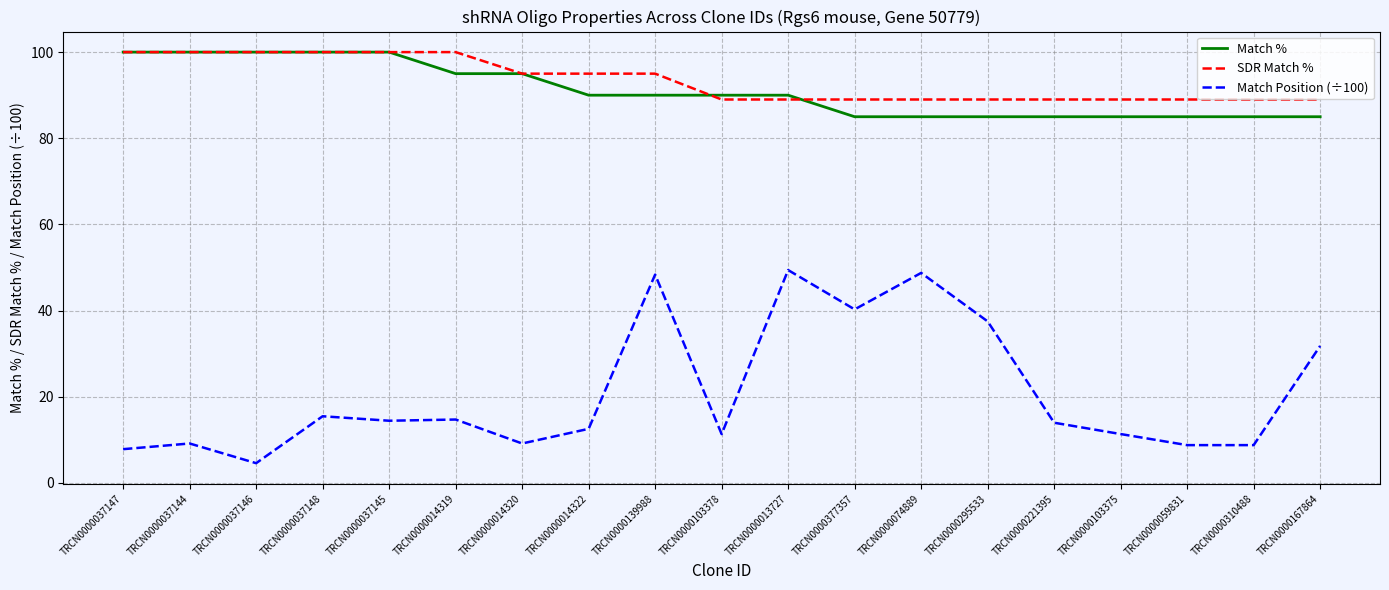

Which series ends up on top after the final intersection of Match % and SDR Match %?

SDR Match %